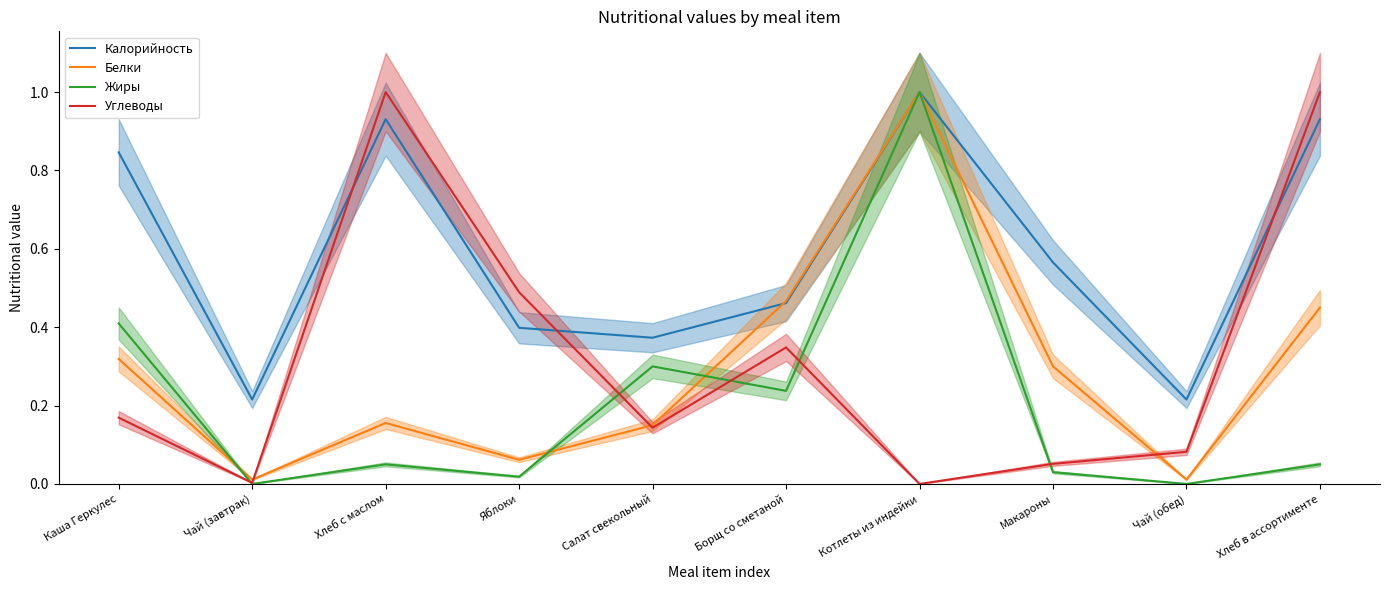

List the labels in order of Углеводы value, largest first.

Хлеб с маслом, Хлеб в ассортименте, Яблоки, Борщ со сметаной, Каша Геркулес, Салат свекольный, Чай (обед), Макароны, Чай (завтрак), Котлеты из индейки